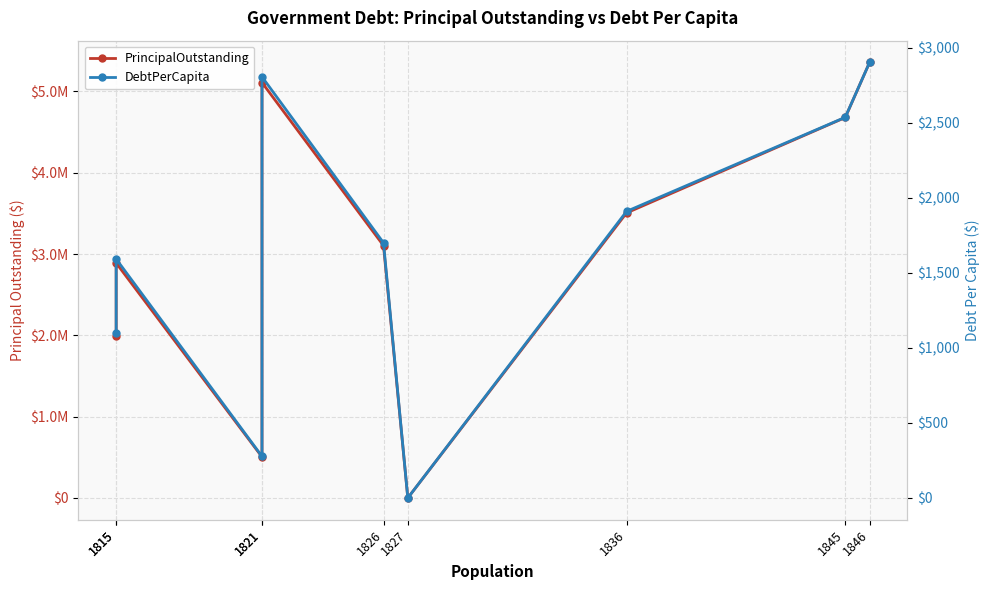

Reading left to right, what are all the values shown in this chart?

PrincipalOutstanding: 1995000.0	2890000.0	505000.0	5110000.0	3104000.0	0.0	3506000.0	4680000.0	5357148.1
DebtPerCapita: 1099.2	1592.3	277.3	2806.2	1699.9	0.0	1909.6	2536.6	2902.0